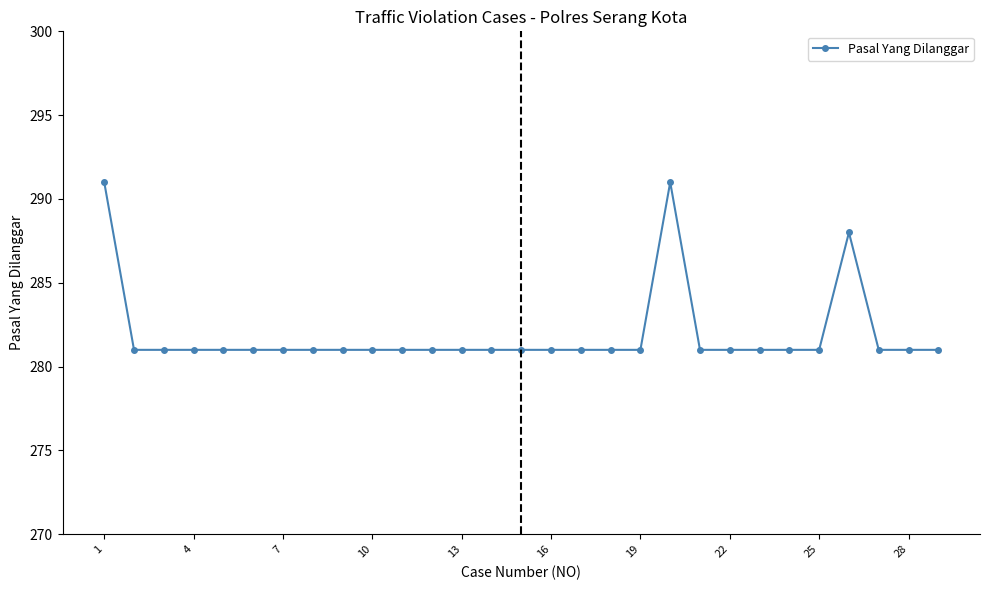

What is the maximum value shown in the chart?

291